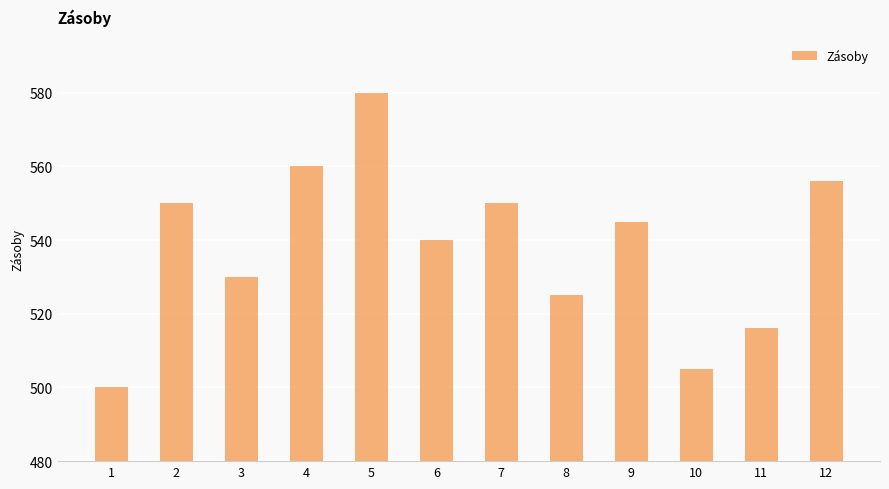

Is it true that the value at 12 is 556?

True